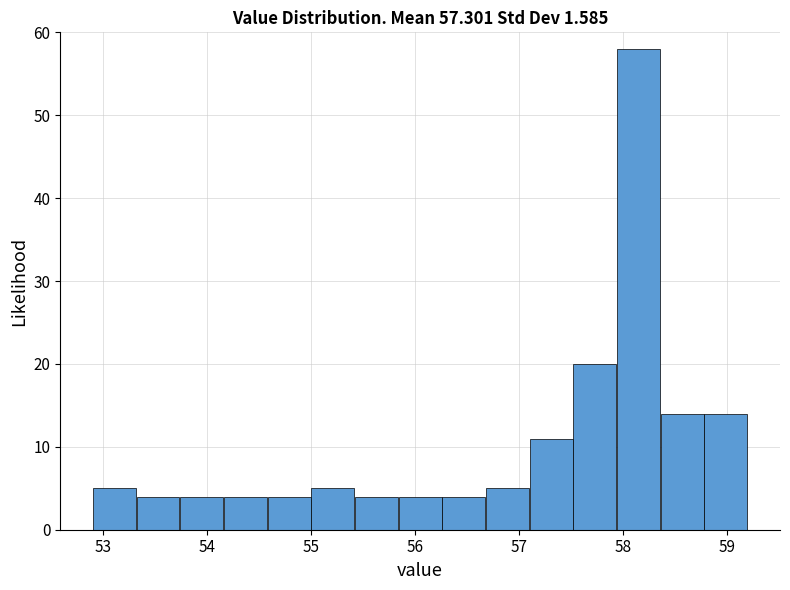

Reading left to right, list every bar in this chart as the range it spans on the x-axis followed by its height. Neither the bar edges nor the heights are printed on the chart, so give them approximately, as read against the axes.

52.90 to 53.32: 5
53.32 to 53.74: 4
53.74 to 54.16: 4
54.16 to 54.58: 4
54.58 to 55.00: 4
55.00 to 55.42: 5
55.42 to 55.84: 4
55.84 to 56.26: 4
56.26 to 56.68: 4
56.68 to 57.10: 5
57.10 to 57.52: 11
57.52 to 57.94: 20
57.94 to 58.36: 58
58.36 to 58.78: 14
58.78 to 59.20: 14